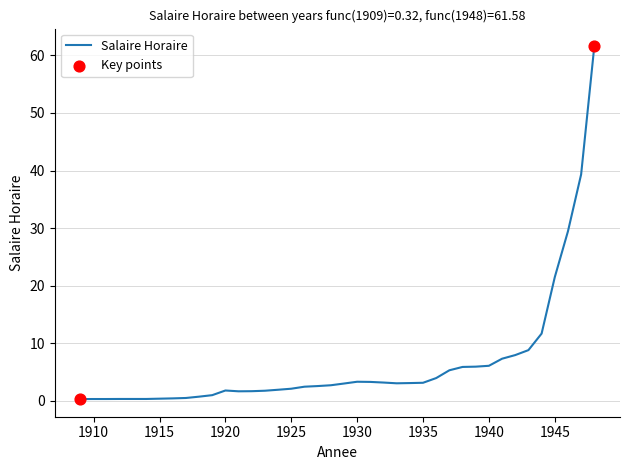

What is the greatest value displayed?

61.6